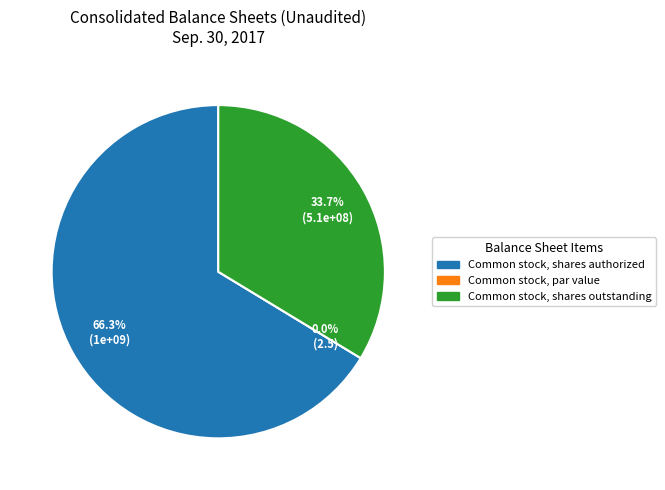

True or false: Common stock, par value accounts for 9% of the total.

False